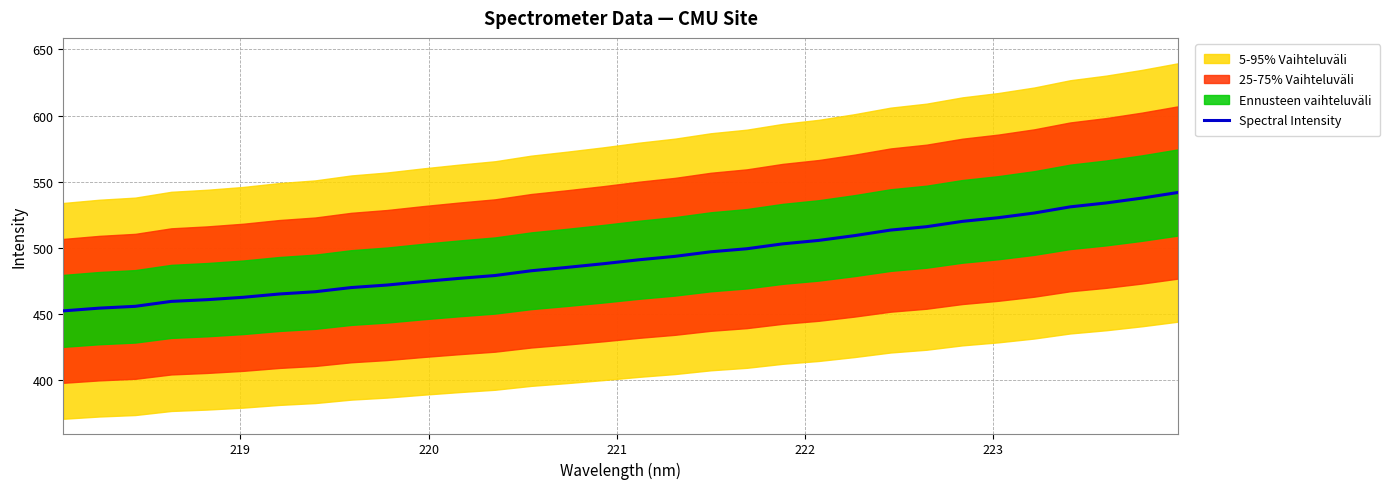

What is the minimum value for Spectral Intensity?

452.5